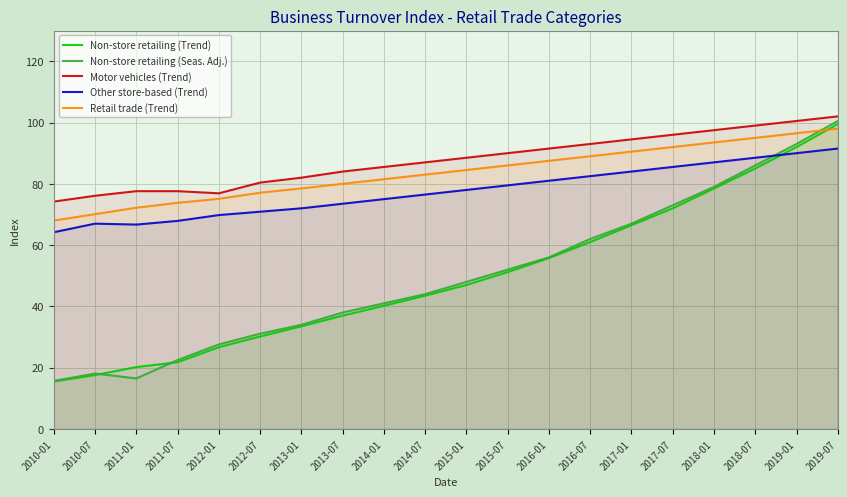

At how many categories does at least one series exceed 28?

20